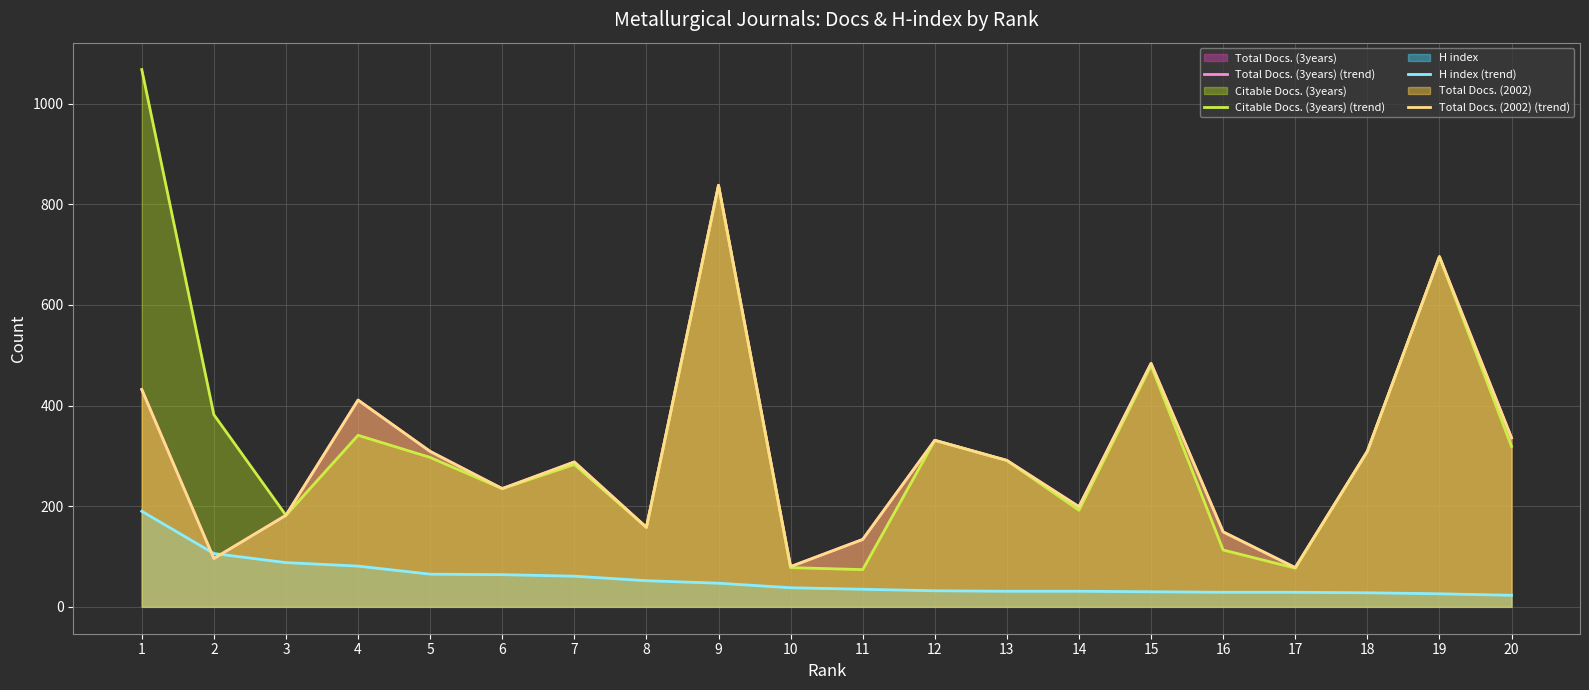

How many distinct data groups are displayed?

4